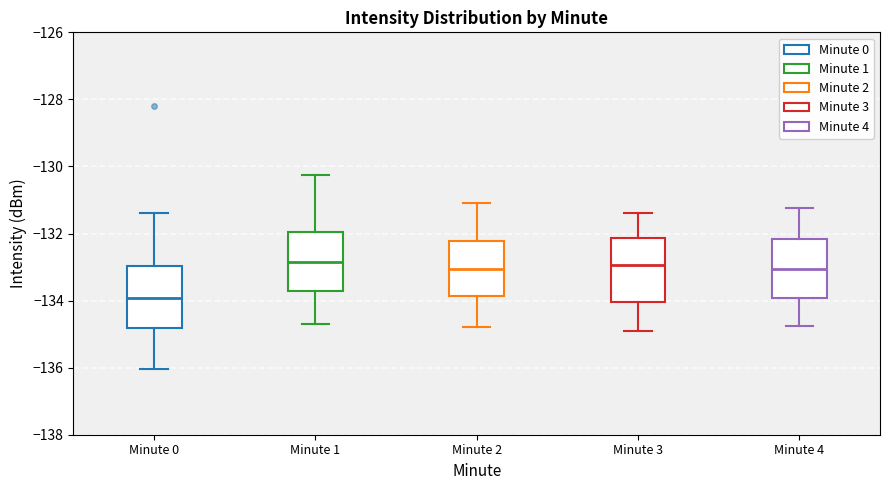

Where is the upper edge of the box for Minute 1 on the y-axis? The values are not printed on the chart, so give them approximately, as read against the axis.

-132.0